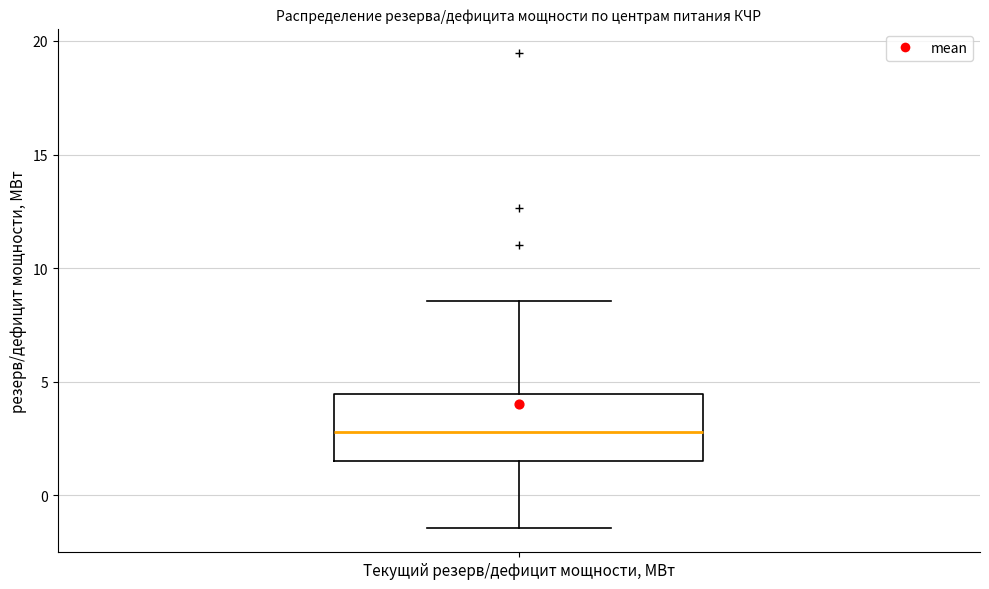

Read this box plot against the y-axis: the position of the median line, the range covered by the box, and the ends of both whiskers. The values are not printed on the chart, so give them approximately, as read against the axis.

median 3.0, box 1.5 to 4.5, whiskers -1.5 to 8.5